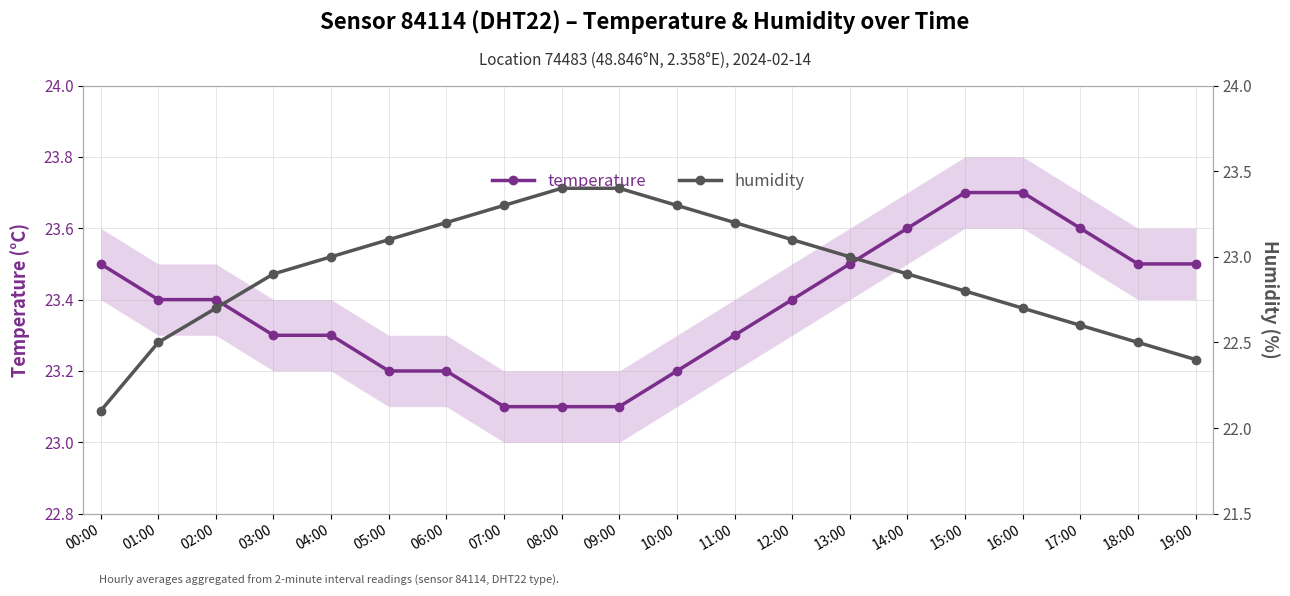

True or false: temperature and humidity intersect in this chart.

True